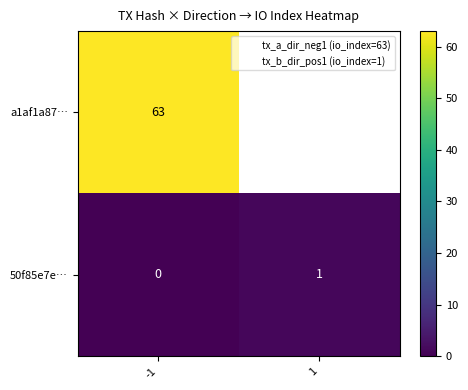

True or false: 50f85e7e… has a value of 1 at 1.

True